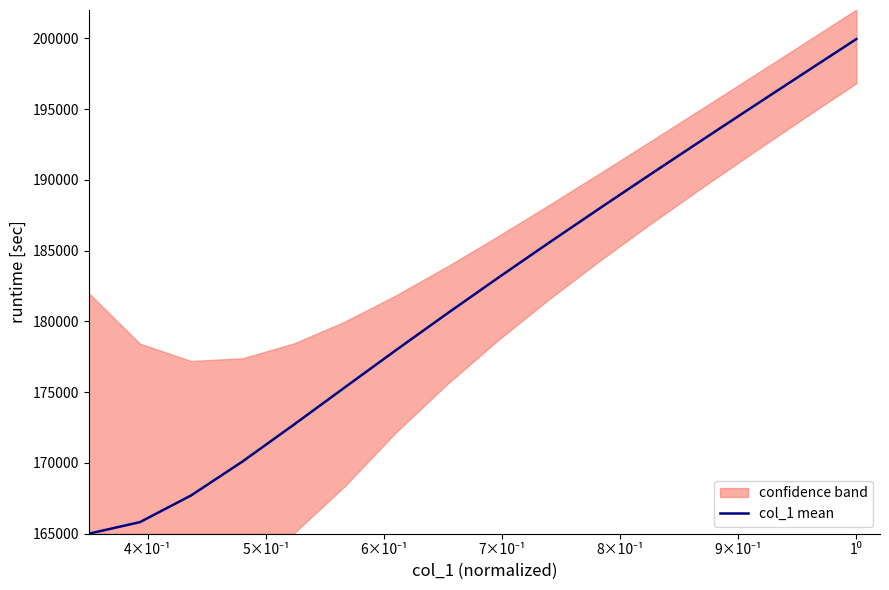

What is the lowest value of the col_1 mean series?

165000.0